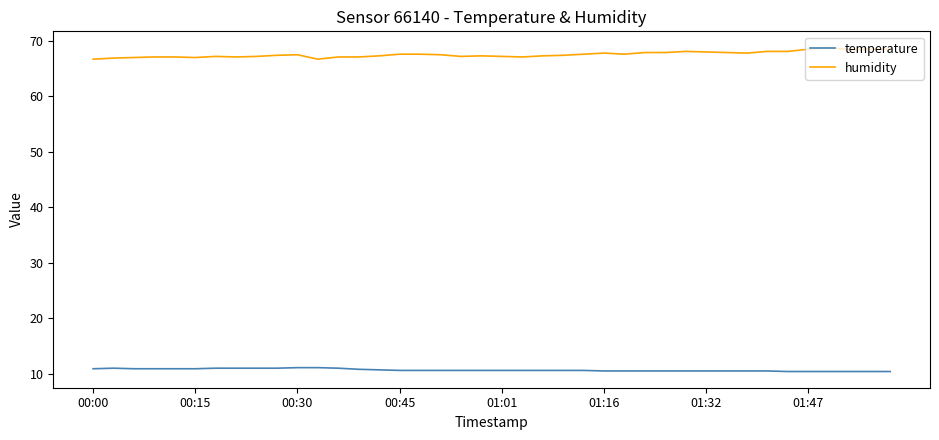

List the series in order of their peak value, lowest first.

temperature, humidity